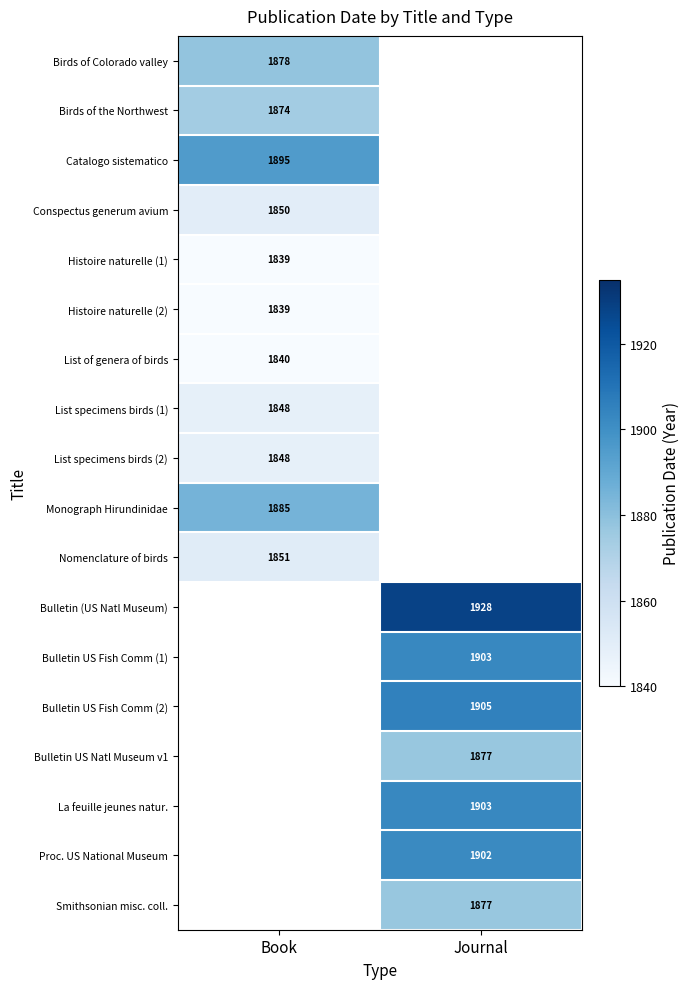

Which category has the lowest value across all series?

Book